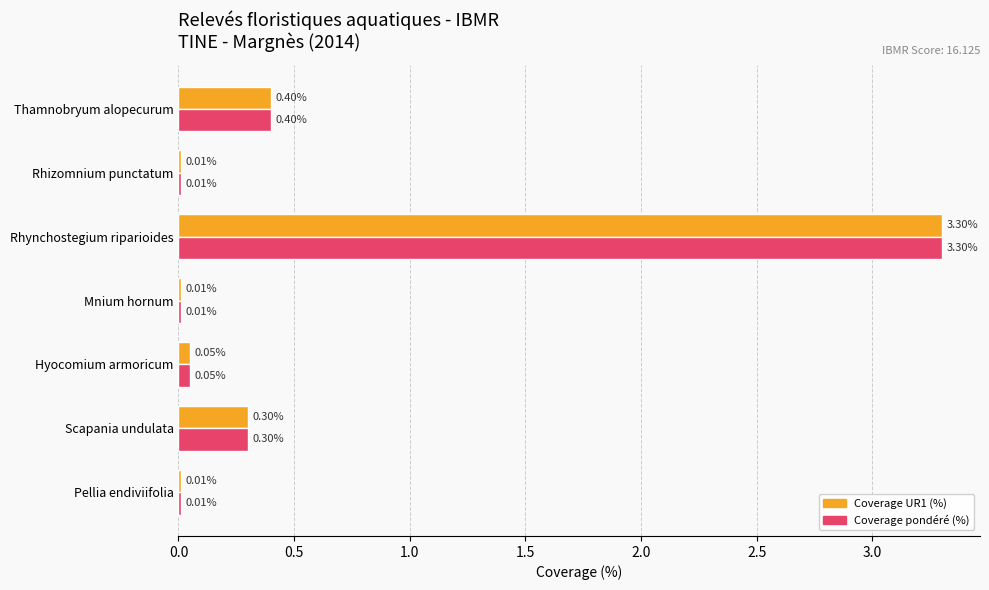

At which category does the chart reach its peak across all series?

Rhynchostegium riparioides